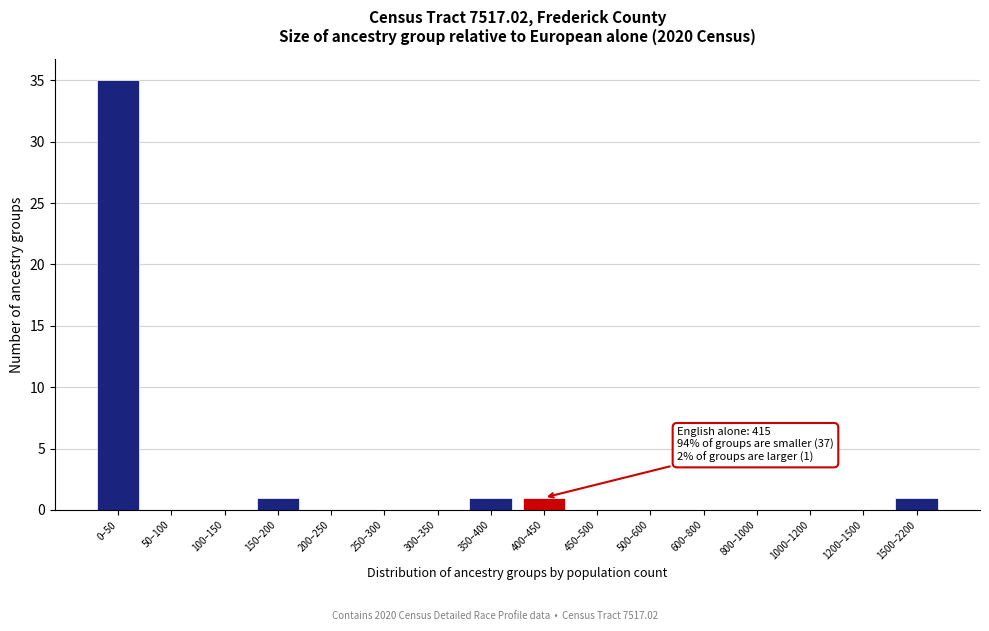

Reading left to right, extract all data points from this chart.

0–50=35	50–100=0	100–150=0	150–200=1	200–250=0	250–300=0	300–350=0	350–400=1	400–450=1	450–500=0	500–600=0	600–800=0	800–1000=0	1000–1200=0	1200–1500=0	1500–2200=1